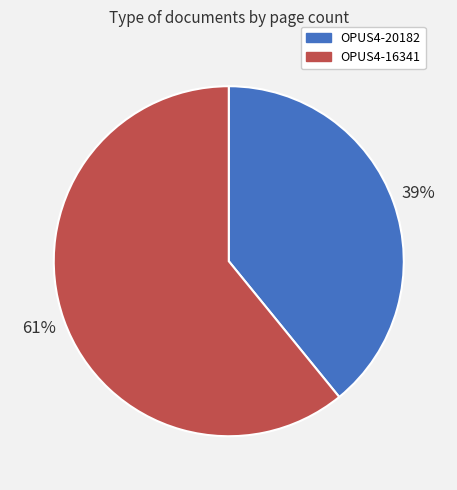

The OPUS4-20182 slice represents 39% of the pie. True or false?

True